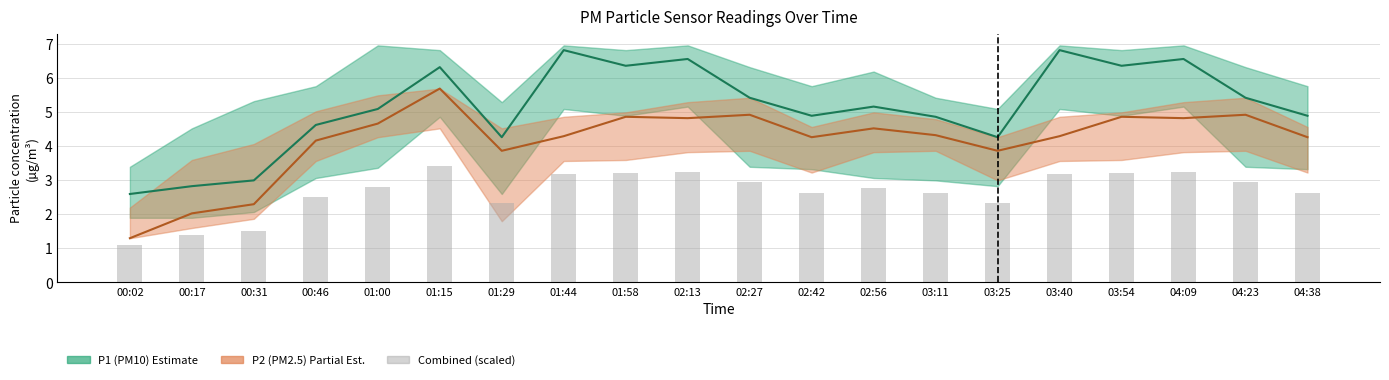

What is the highest value of the P2 (PM2.5) series?

5.7